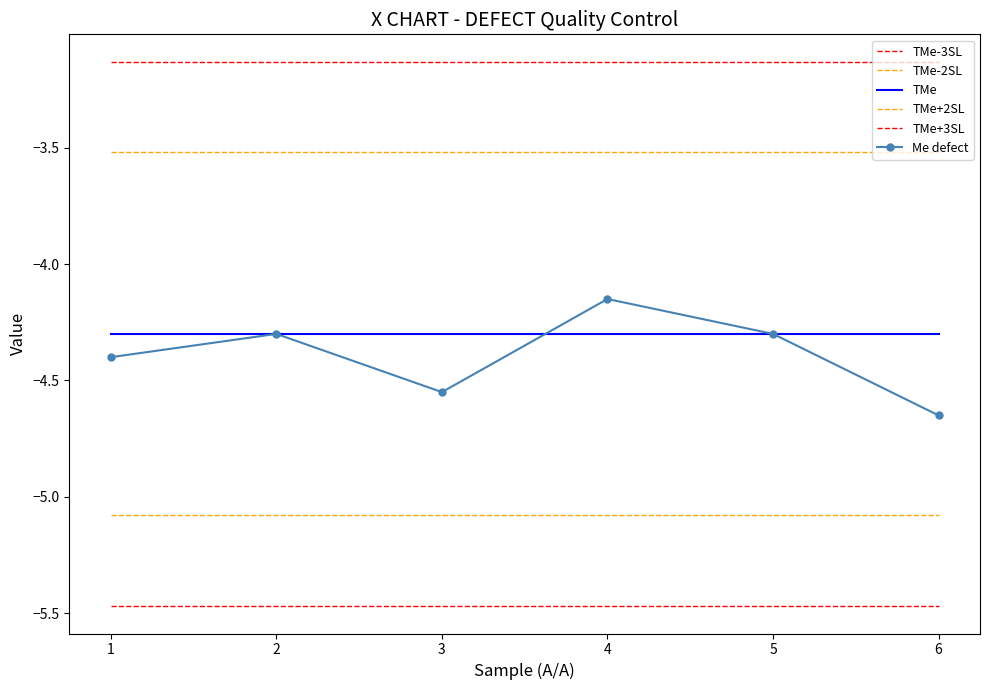

At which label does Me defect reach its peak?

4